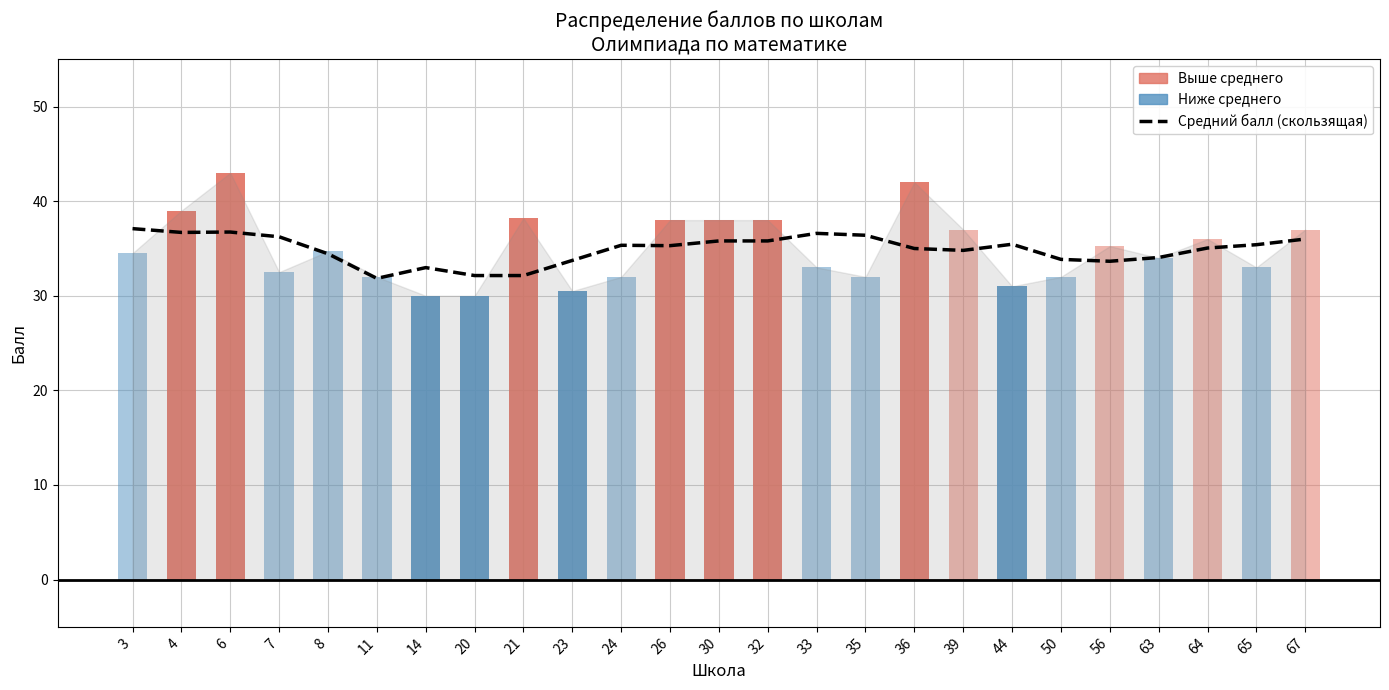

Reading left to right, transcribe all the data shown in this chart.

37.1	36.7	36.7	36.2	34.4	31.8	33.0	32.1	32.1	33.7	35.3	35.3	35.8	35.8	36.6	36.4	35.0	34.8	35.5	33.9	33.7	34.0	35.1	35.4	36.0